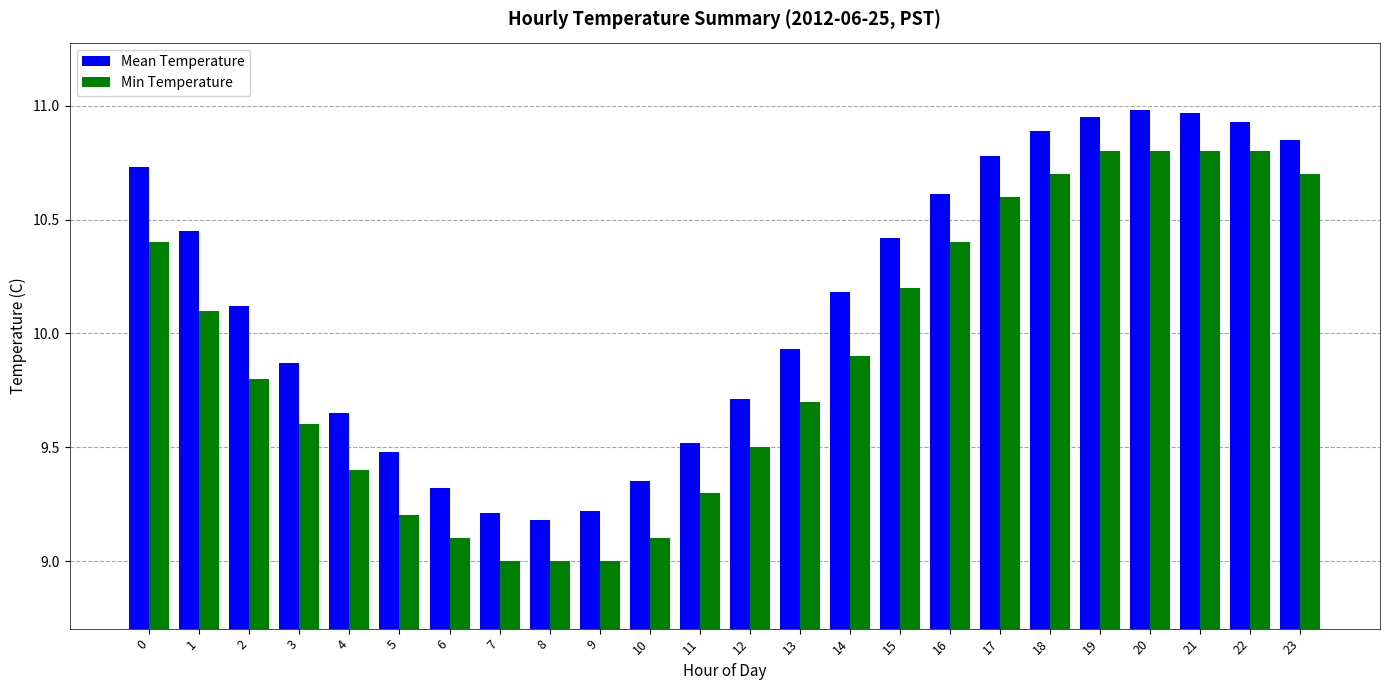

How many values in the Mean Temperature series exceed 10?

13